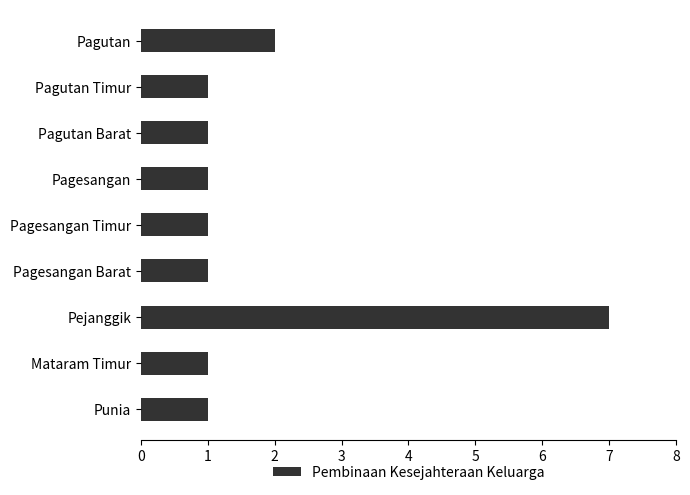

How many values are between 1 and 2?

8